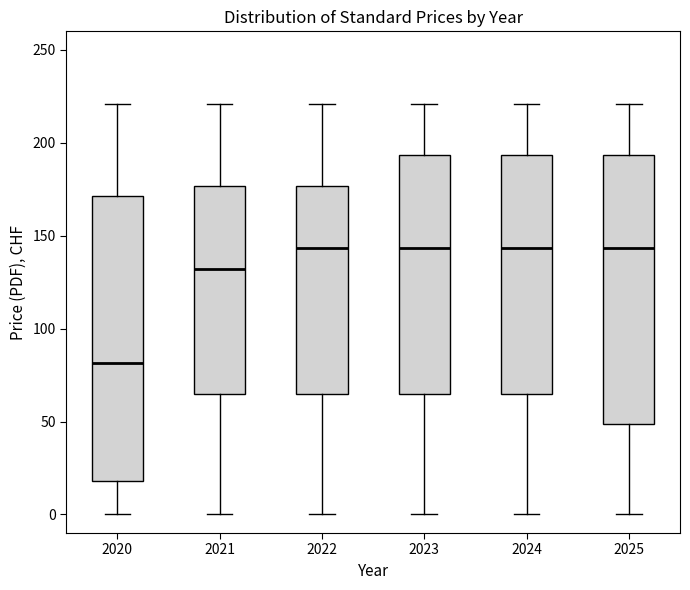

Where does the lower whisker of the box at x = 2022 end on the y-axis? The values are not printed on the chart, so give them approximately, as read against the axis.

0